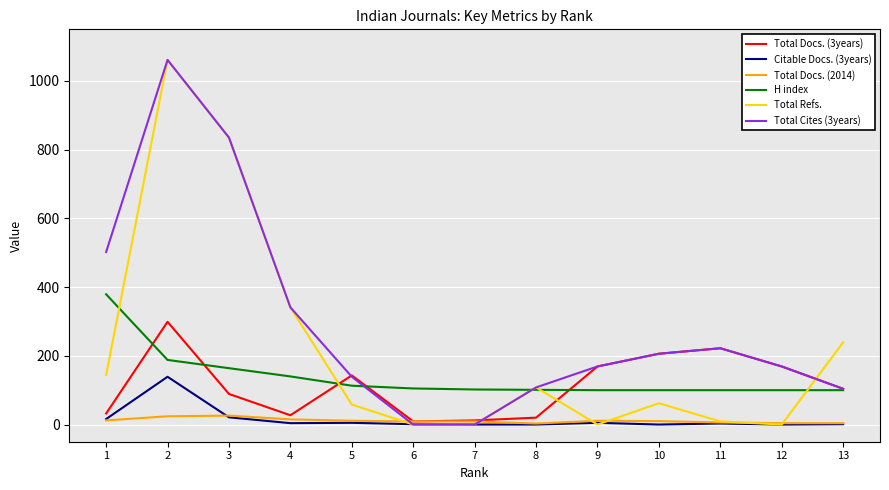

What is the greatest value displayed?

1061